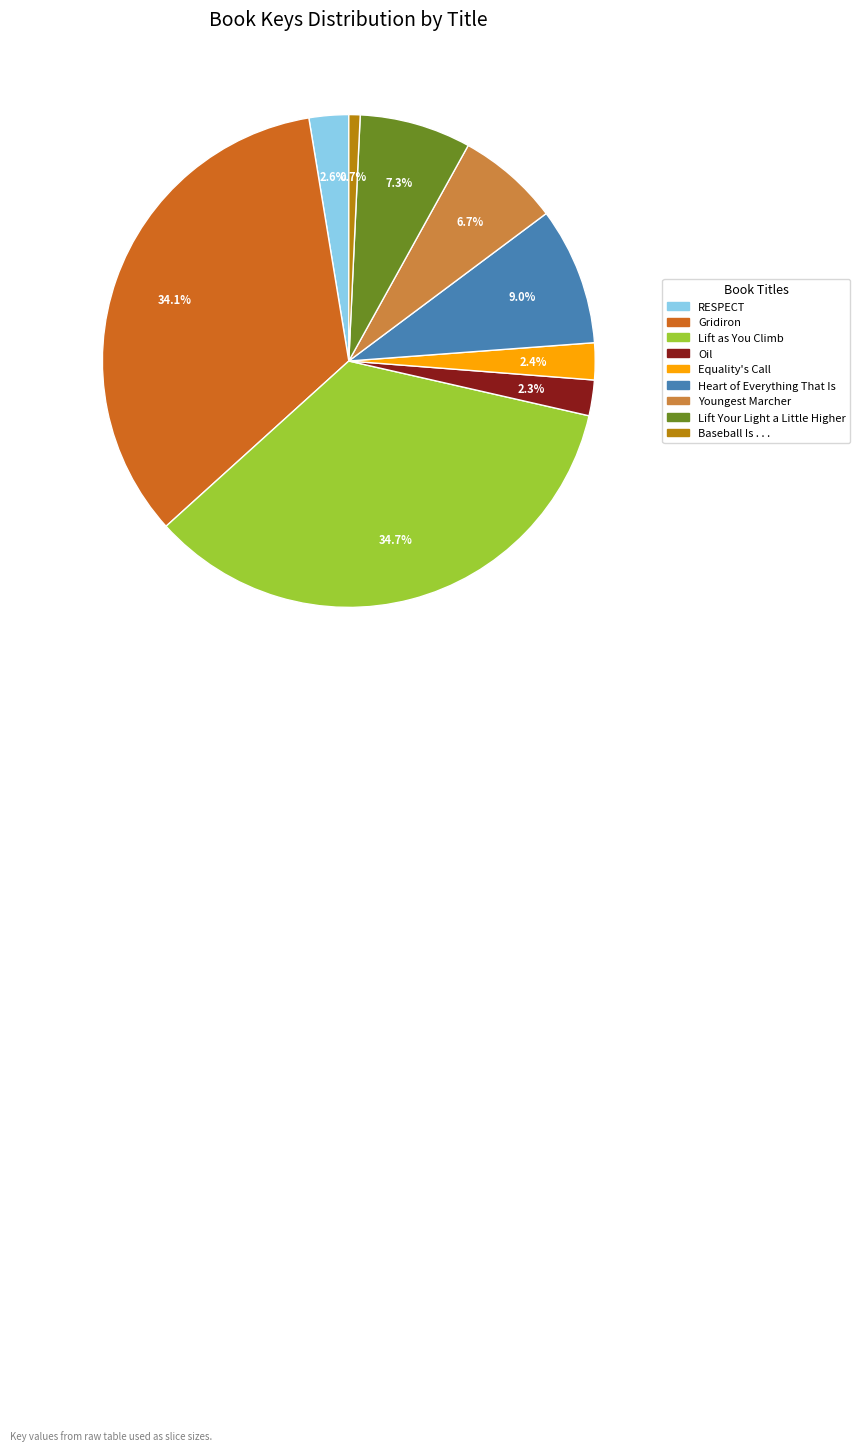

Does any single category account for the majority?

No